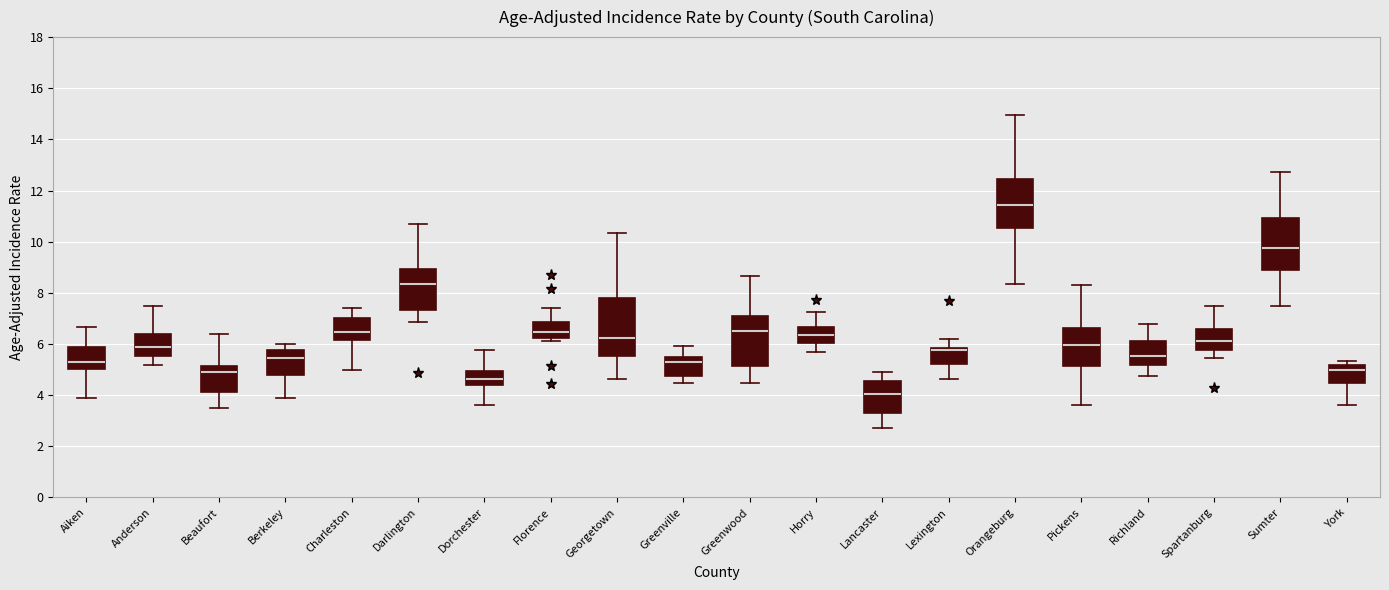

Where does the upper whisker of the box for Pickens end on the y-axis? The values are not printed on the chart, so give them approximately, as read against the axis.

8.4